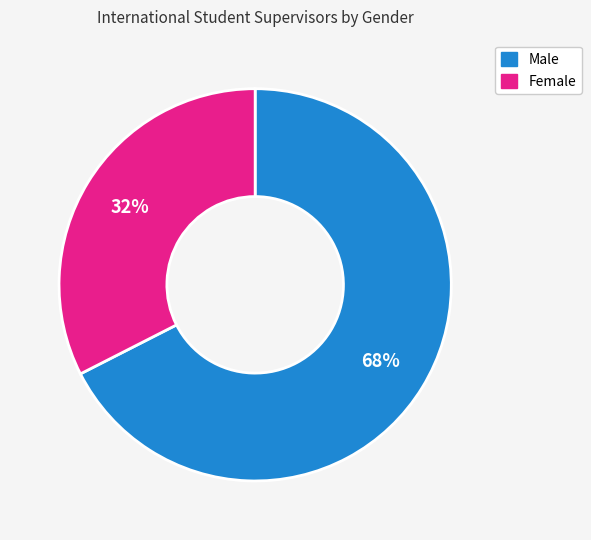

Do Female and Male together represent more than half of the pie?

Yes